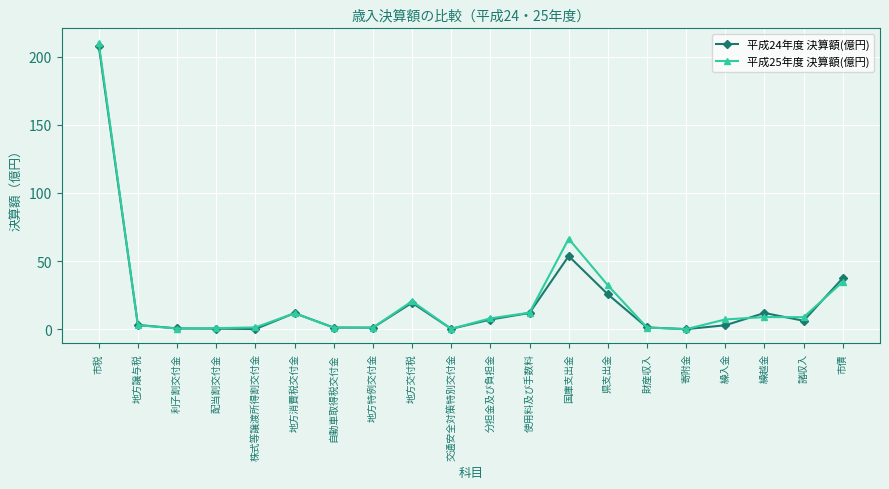

At which category is the sum across all series the highest?

市税